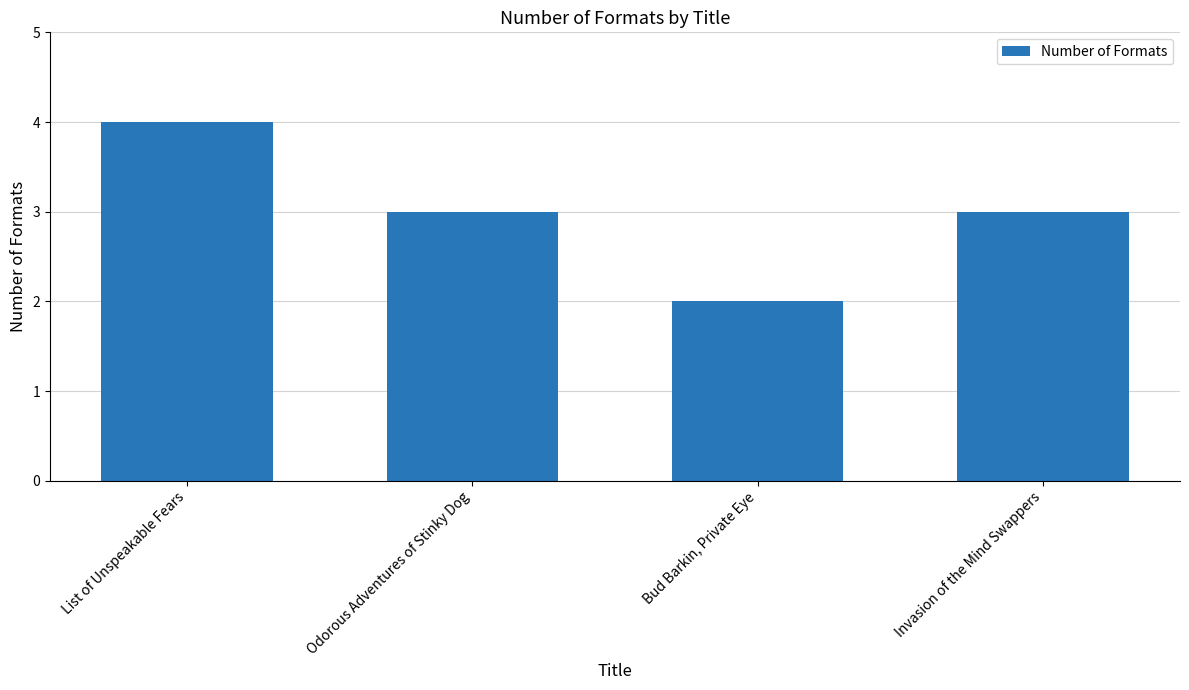

Are the bars horizontal?

No